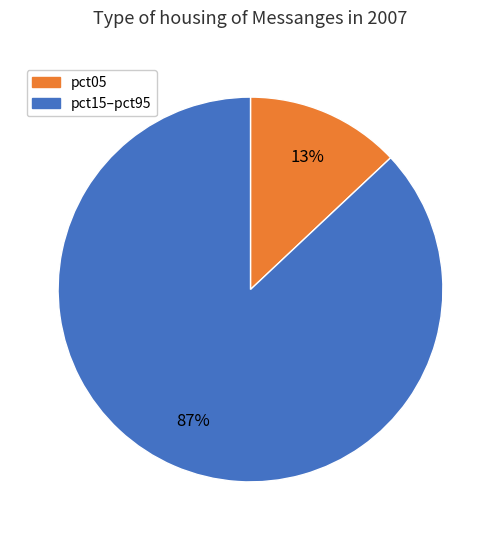

Is there any slice that represents more than half of the pie?

Yes